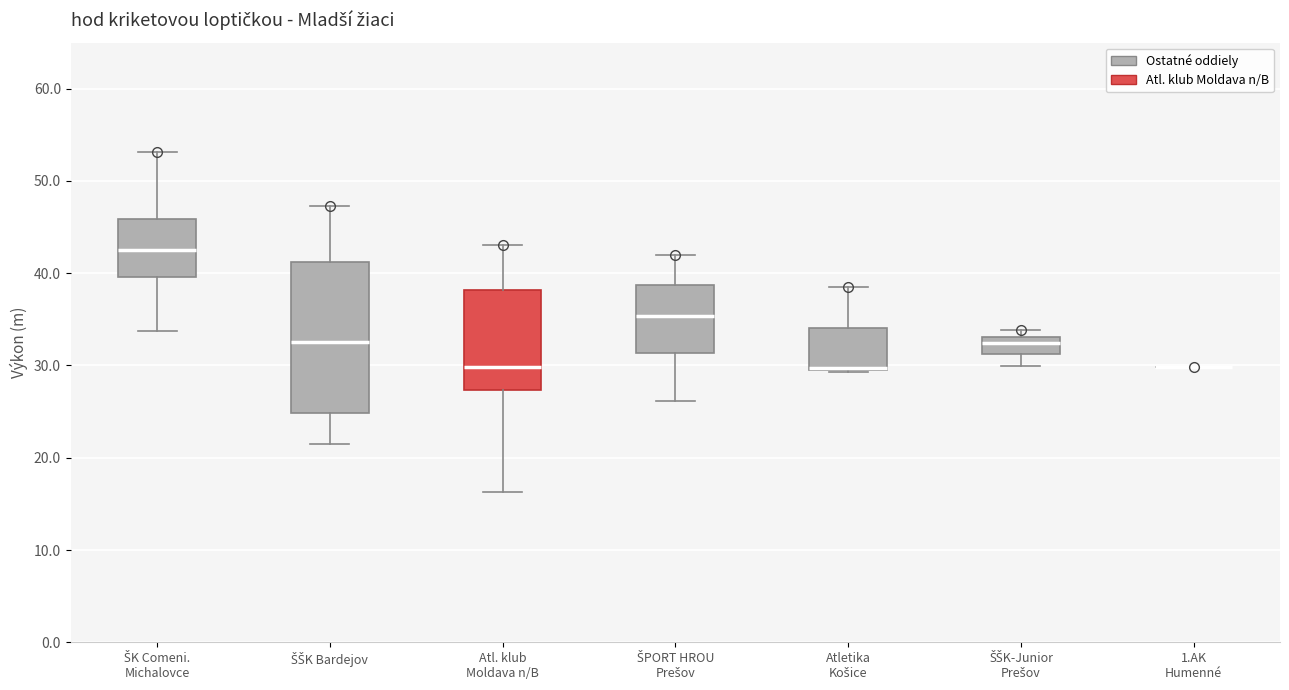

Reading left to right, read every box against the y-axis: the position of its median line, the range the box covers, and the ends of its whiskers. The values are not printed on the chart, so give them approximately, as read against the axis.

ŠK Comeni. Michalovce: median 43, box 40 to 46, whiskers 34 to 53
ŠŠK Bardejov: median 33, box 25 to 41, whiskers 21 to 47
Atl. klub Moldava n/B: median 30, box 27 to 38, whiskers 16 to 43
ŠPORT HROU Prešov: median 35, box 31 to 39, whiskers 26 to 42
Atletika Košice: median 30 (drawn on the box's lower edge), box 29 to 34, whiskers 29 to 39
ŠŠK-Junior Prešov: median 32, box 31 to 33, whiskers 30 to 34
1.AK Humenné: box collapsed to a line at 30, whiskers 30 to 30